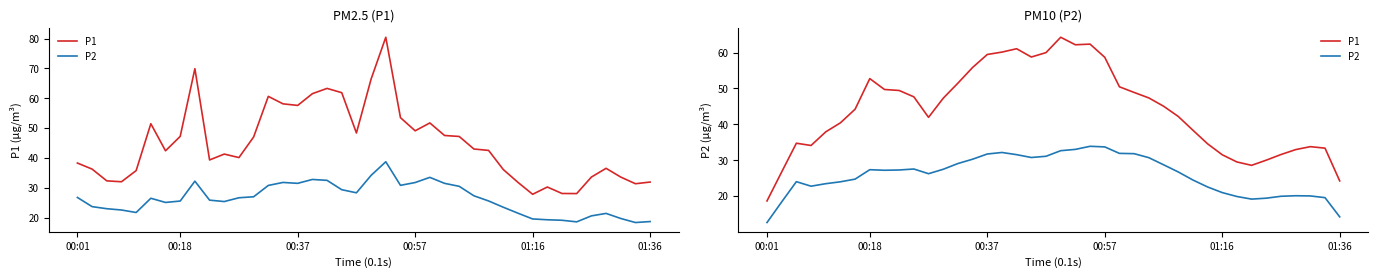

List the series in order of their overall mean, highest first.

P1, P2